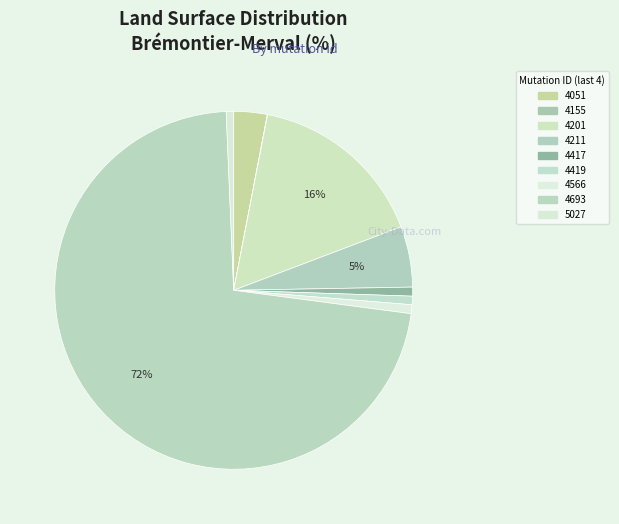

Rank the categories by value from highest to lowest.

2020-1084693, 2020-1084201, 2020-1084211, 2020-1084051, 2020-1084417, 2020-1084566, 2020-1084419, 2020-1085027, 2020-1084155